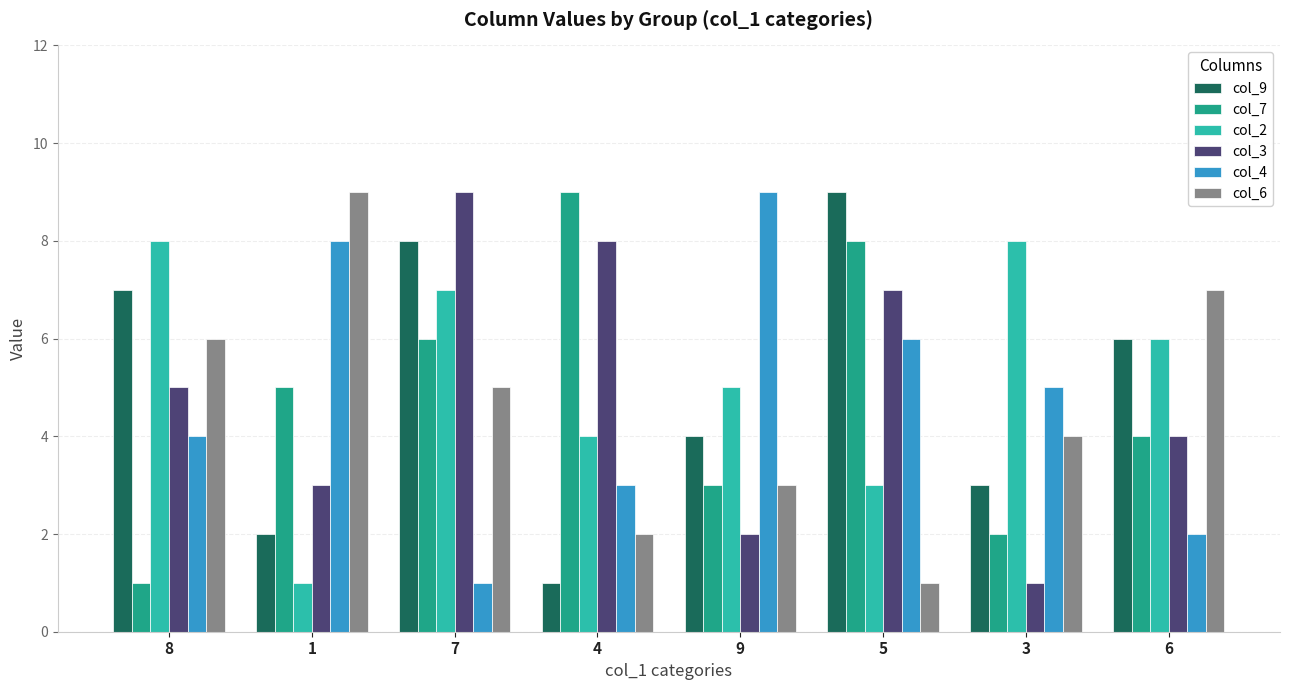

Reading right to left, transcribe all the data shown in this chart.

col_9: 6=6	3=3	5=9	9=4	4=1	7=8	1=2	8=7
col_7: 6=4	3=2	5=8	9=3	4=9	7=6	1=5	8=1
col_2: 6=6	3=8	5=3	9=5	4=4	7=7	1=1	8=8
col_3: 6=4	3=1	5=7	9=2	4=8	7=9	1=3	8=5
col_4: 6=2	3=5	5=6	9=9	4=3	7=1	1=8	8=4
col_6: 6=7	3=4	5=1	9=3	4=2	7=5	1=9	8=6